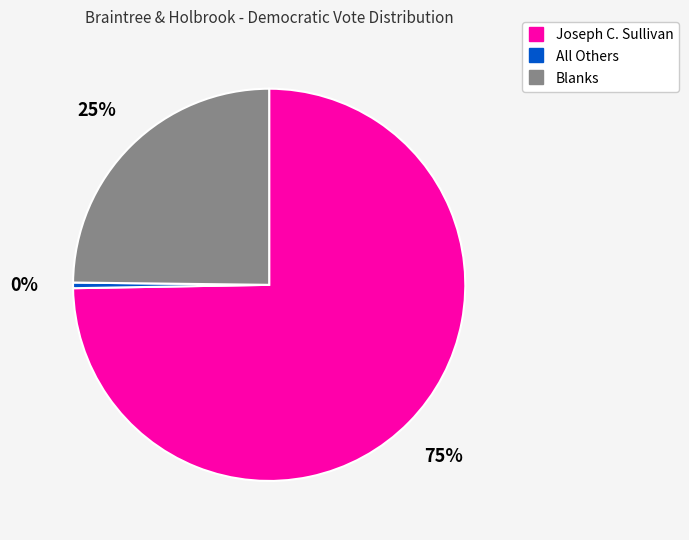

What is the largest slice in the pie chart?

Joseph C. Sullivan